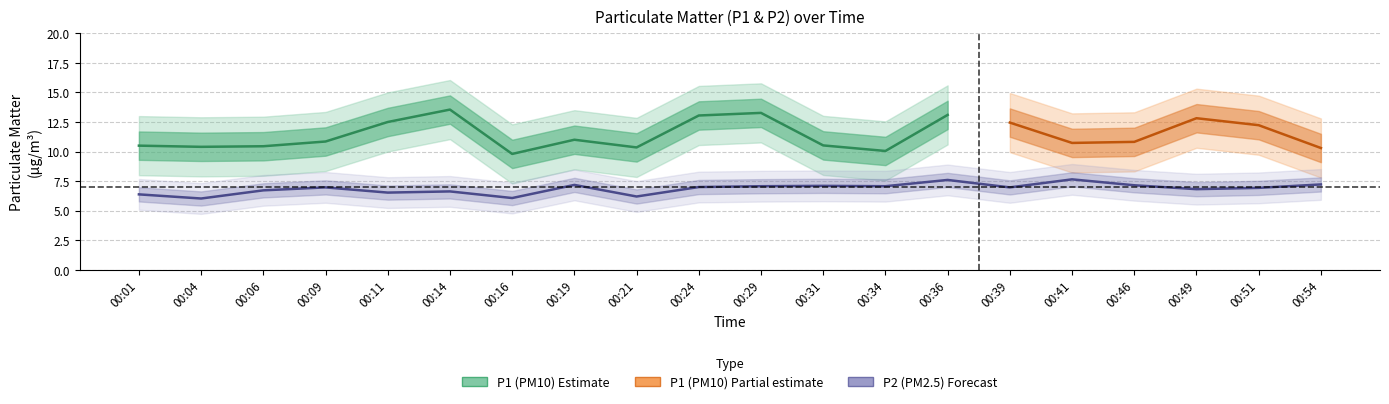

Does the chart display data point markers on the line(s)?

No